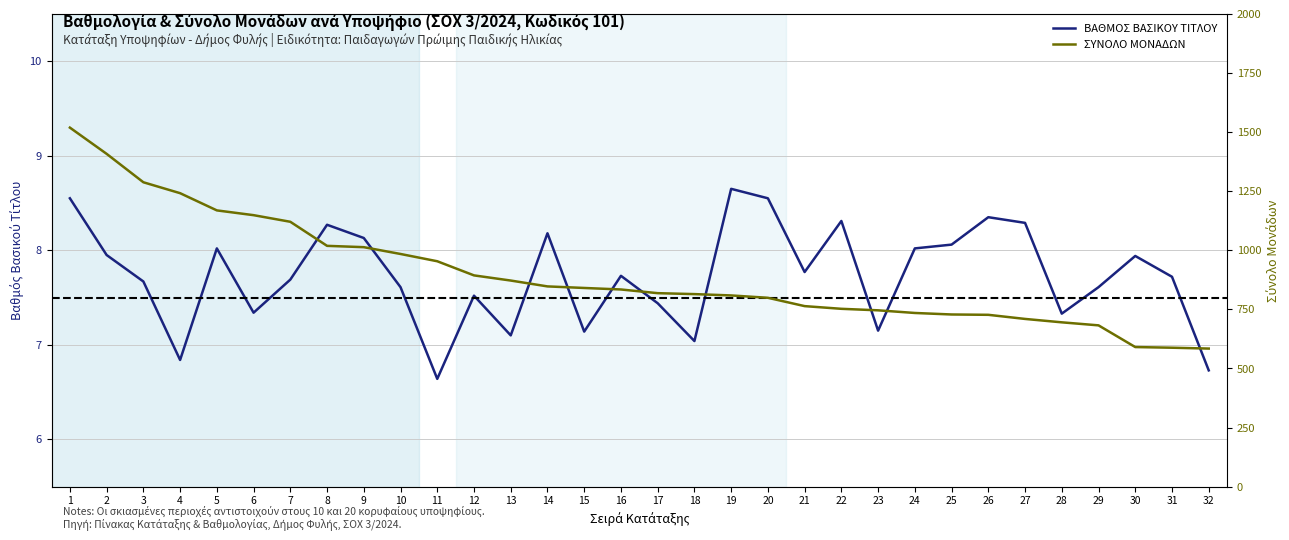

True or false: ΣΥΝΟΛΟ ΜΟΝΑΔΩΝ has a value of 727.0 at 26.

True